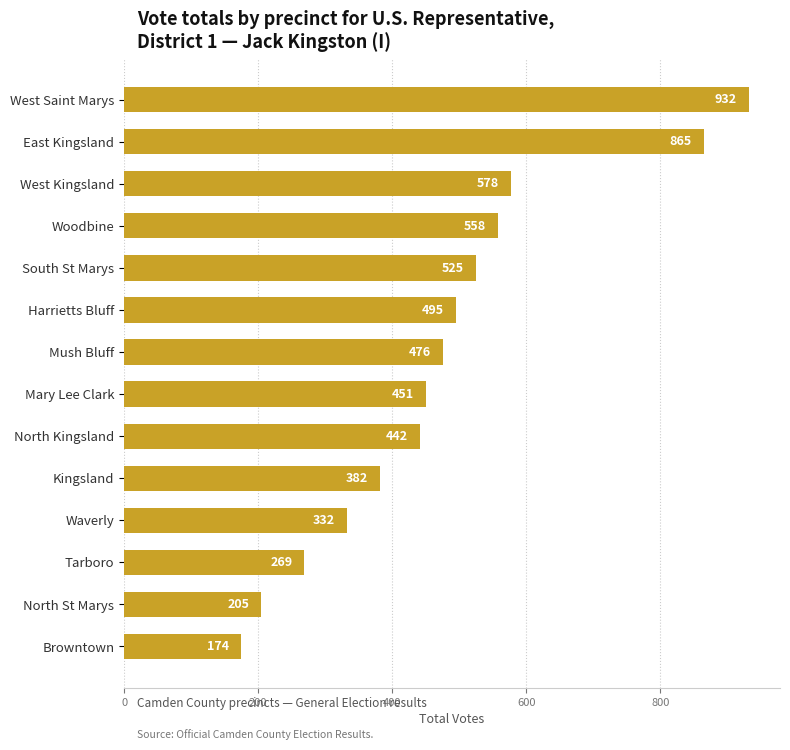

Rank the categories by value from highest to lowest.

West Saint Marys, East Kingsland, West Kingsland, Woodbine, South St Marys, Harrietts Bluff, Mush Bluff, Mary Lee Clark, North Kingsland, Kingsland, Waverly, Tarboro, North St Marys, Browntown